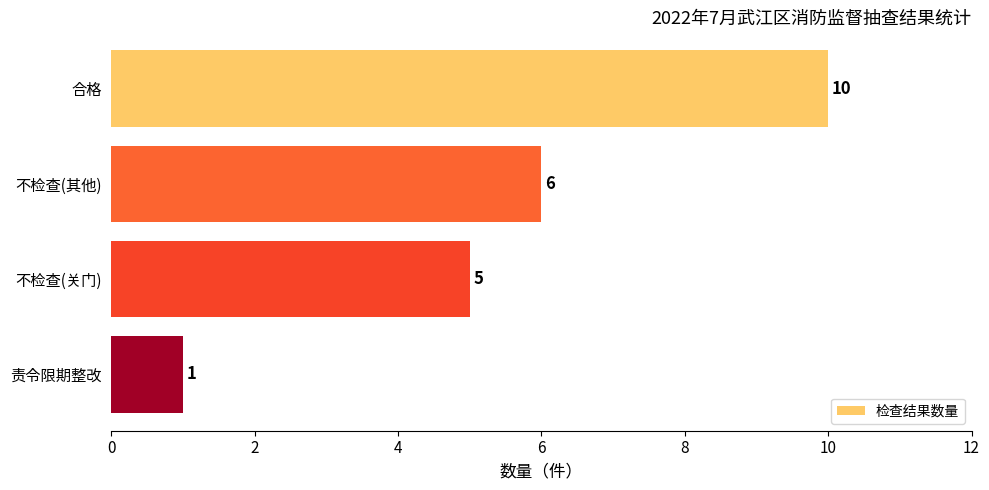

How many values are between 5 and 10?

3